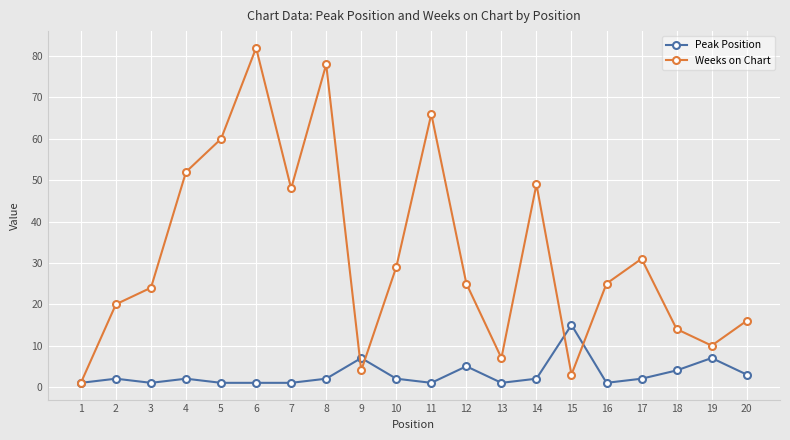

How many series are shown in this chart?

2